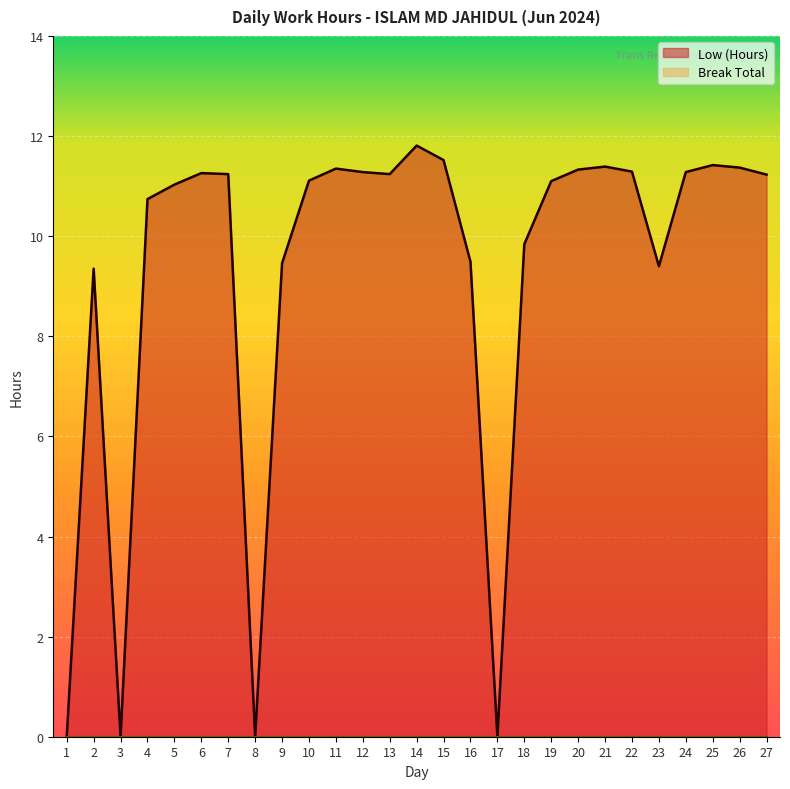

Where is the data nearest to the value 5?

2